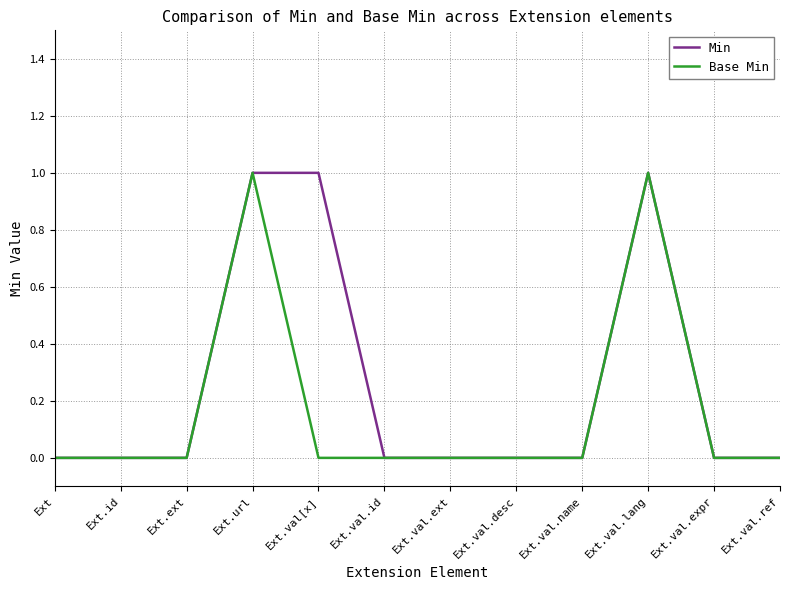

What position from the right is Ext.id?

11